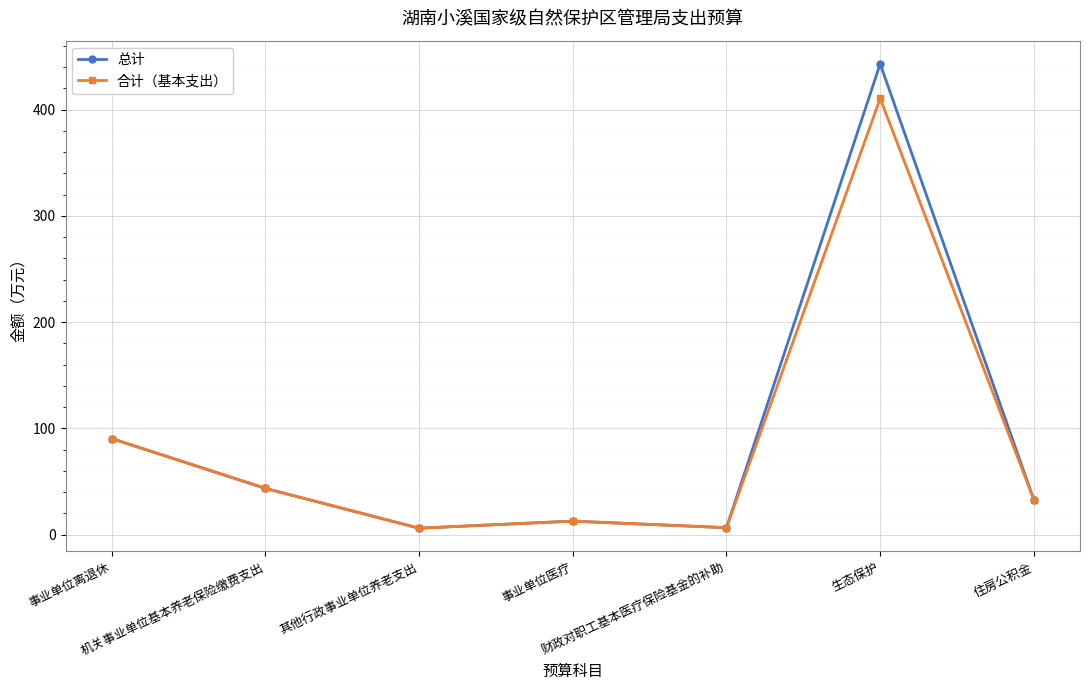

What is the label of the 7th point from the right?

事业单位离退休